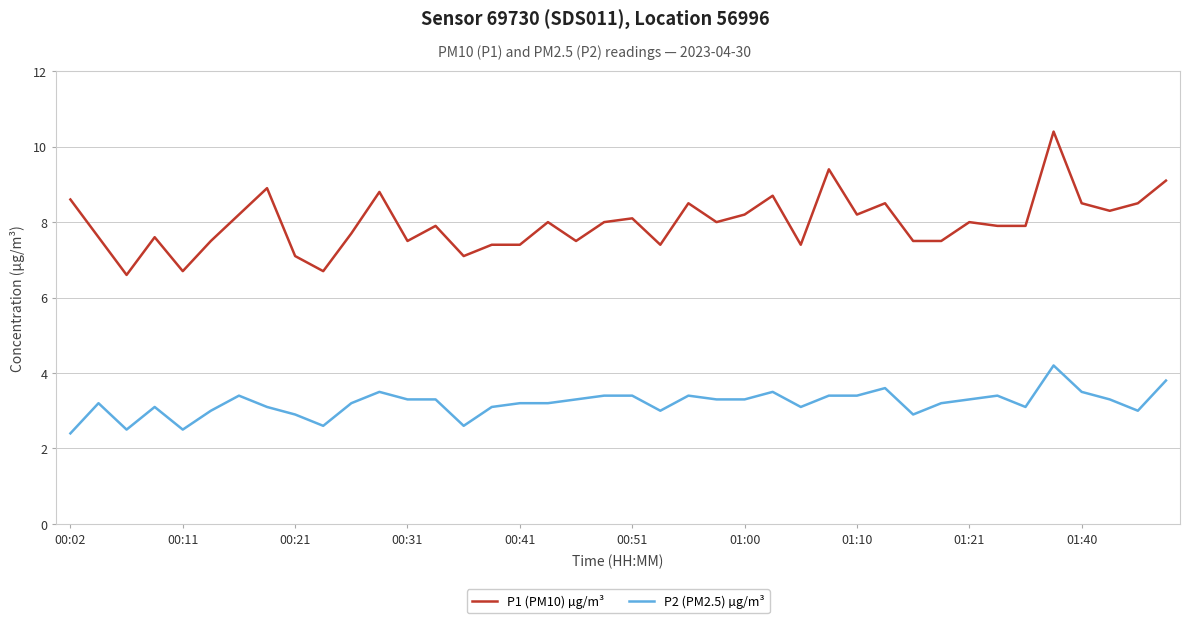

True or false: P1 (PM10) µg/m³ and P2 (PM2.5) µg/m³ cross at least once.

False